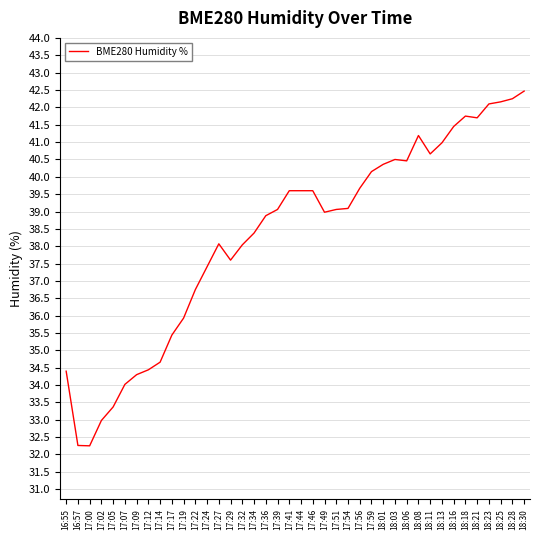

What is the maximum value shown in the chart?

42.5